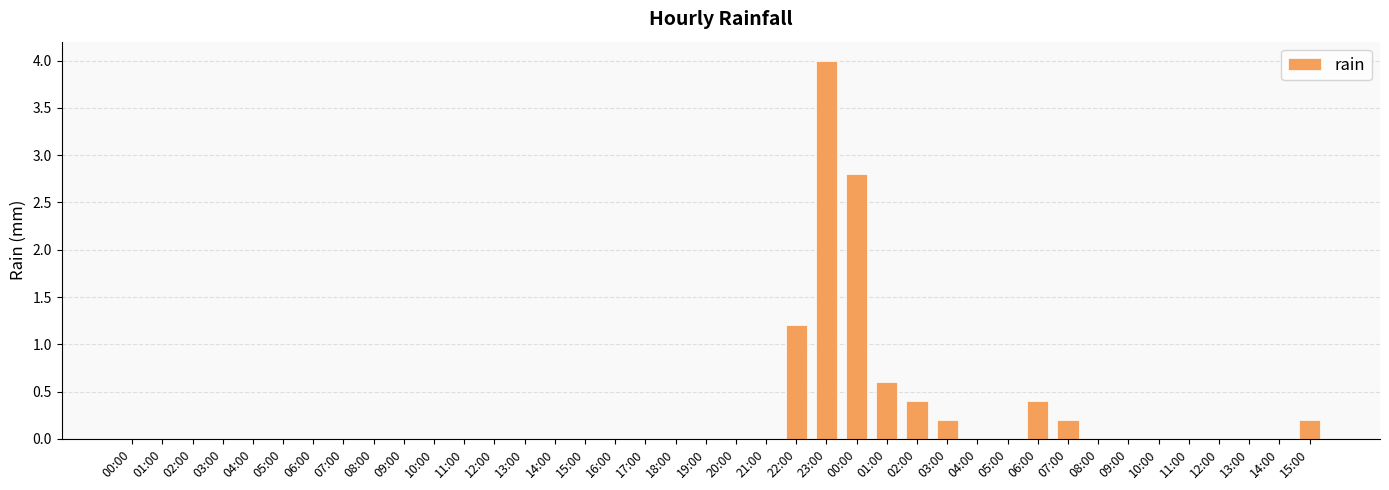

Does the chart contain stacked bars?

No